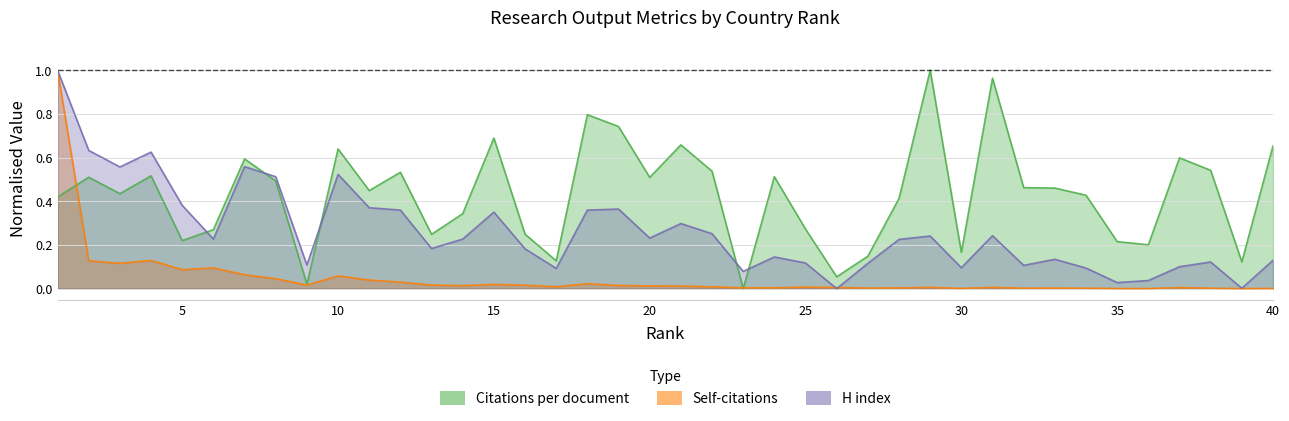

Reading left to right, extract all data points from this chart.

Citations per document: 0.4	0.5	0.4	0.5	0.2	0.3	0.6	0.5	0.0	0.6	0.4	0.5	0.2	0.3	0.7	0.2	0.1	0.8	0.7	0.5	0.7	0.5	0.0	0.5	0.3	0.1	0.1	0.4	1.0	0.2	1.0	0.5	0.5	0.4	0.2	0.2	0.6	0.5	0.1	0.7
Self-citations: 1.0	0.1	0.1	0.1	0.1	0.1	0.1	0.0	0.0	0.1	0.0	0.0	0.0	0.0	0.0	0.0	0.0	0.0	0.0	0.0	0.0	0.0	0.0	0.0	0.0	0.0	0.0	0.0	0.0	0.0	0.0	0.0	0.0	0.0	0.0	0.0	0.0	0.0	0.0	0.0
H index: 1.0	0.6	0.6	0.6	0.4	0.2	0.6	0.5	0.1	0.5	0.4	0.4	0.2	0.2	0.4	0.2	0.1	0.4	0.4	0.2	0.3	0.3	0.1	0.1	0.1	0.0	0.1	0.2	0.2	0.1	0.2	0.1	0.1	0.1	0.0	0.0	0.1	0.1	0.0	0.1